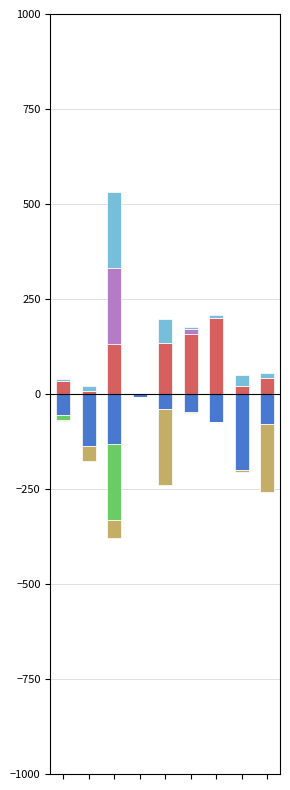

What is the total value across all series at 5?

127.5